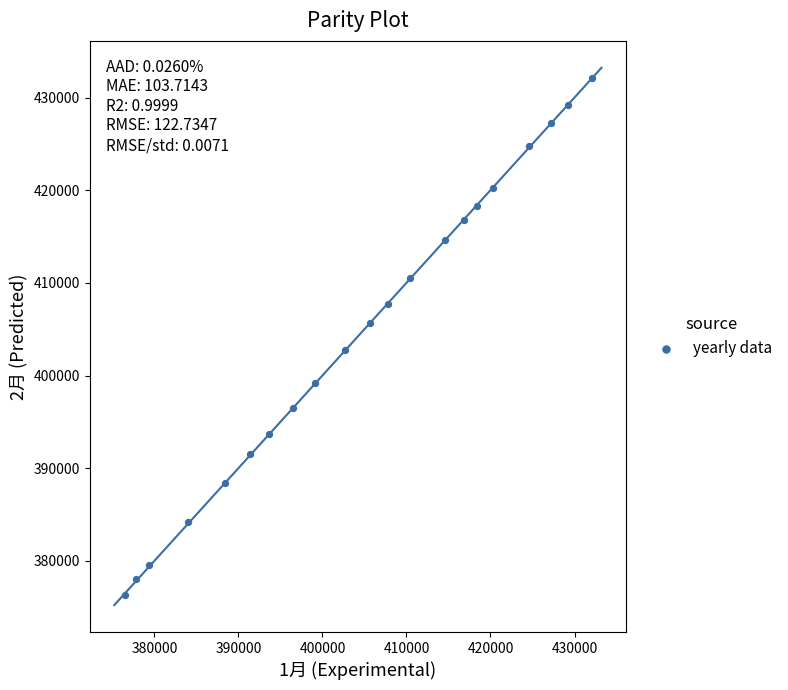

What is the range of Y values (max minus min)?

55721